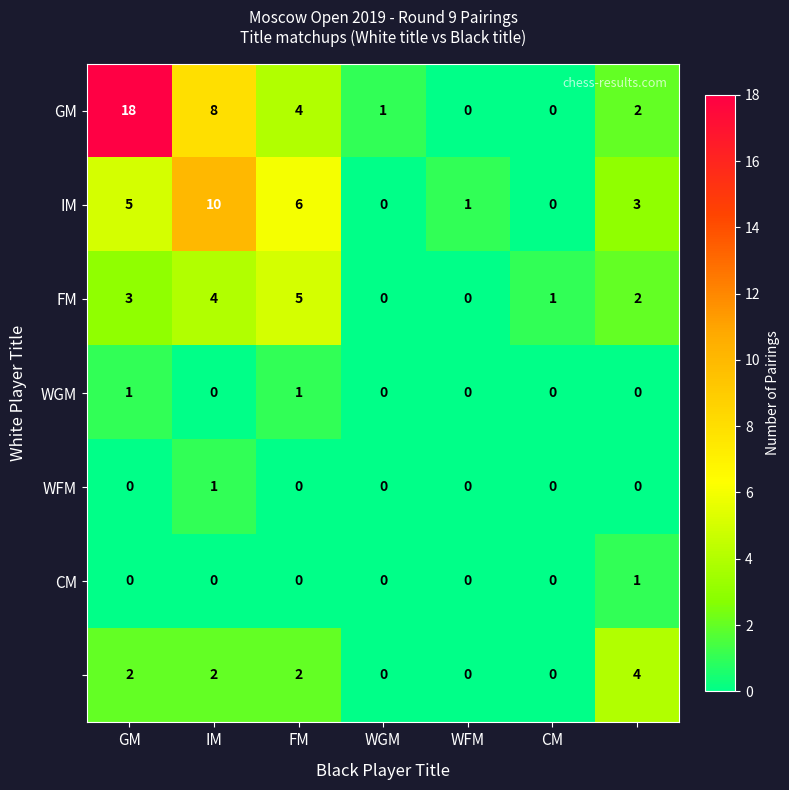

What is the greatest value displayed?

18